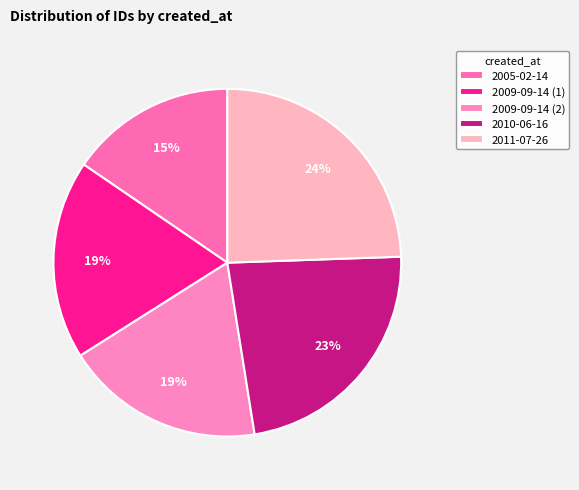

Which slice is the smallest?

2005-02-14